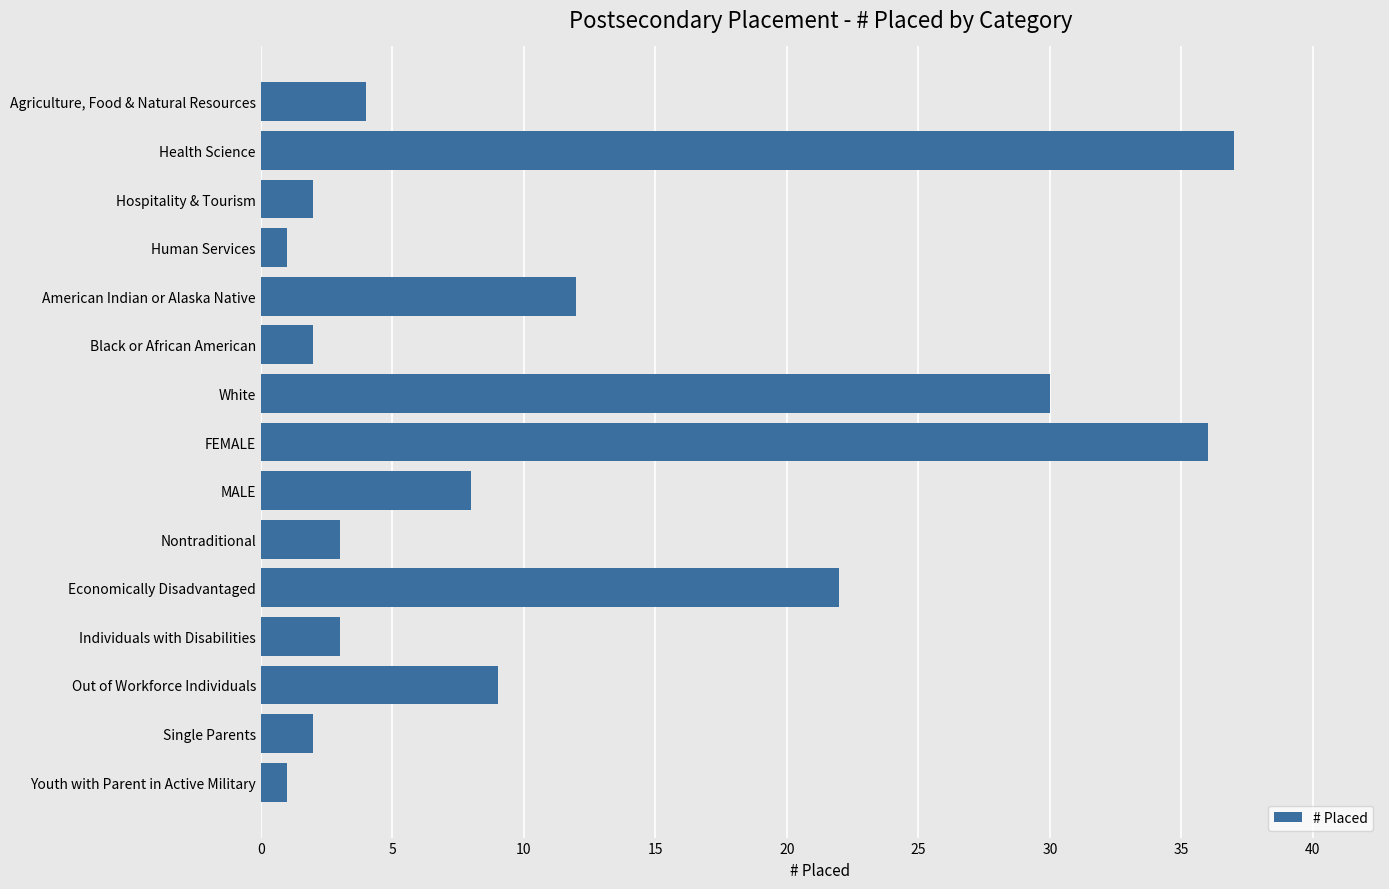

Reading bottom to top, extract all data points from this chart.

Youth with Parent in Active Military=1	Single Parents=2	Out of Workforce Individuals=9	Individuals with Disabilities=3	Economically Disadvantaged=22	Nontraditional=3	MALE=8	FEMALE=36	White=30	Black or African American=2	American Indian or Alaska Native=12	Human Services=1	Hospitality & Tourism=2	Health Science=37	Agriculture, Food & Natural Resources=4